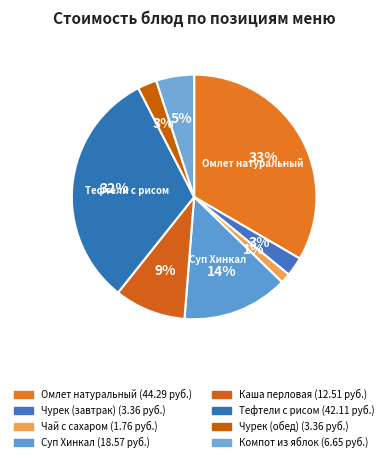

To the nearest percent, what portion does Чурек (завтрак) represent?

3%